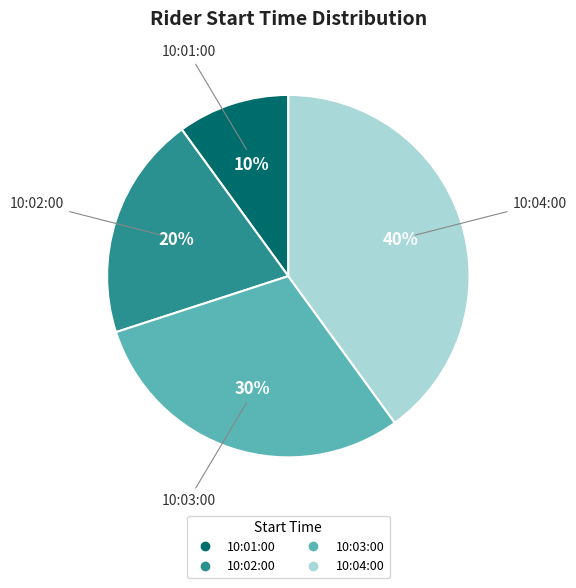

Which category has the smallest portion of the pie?

10:01:00